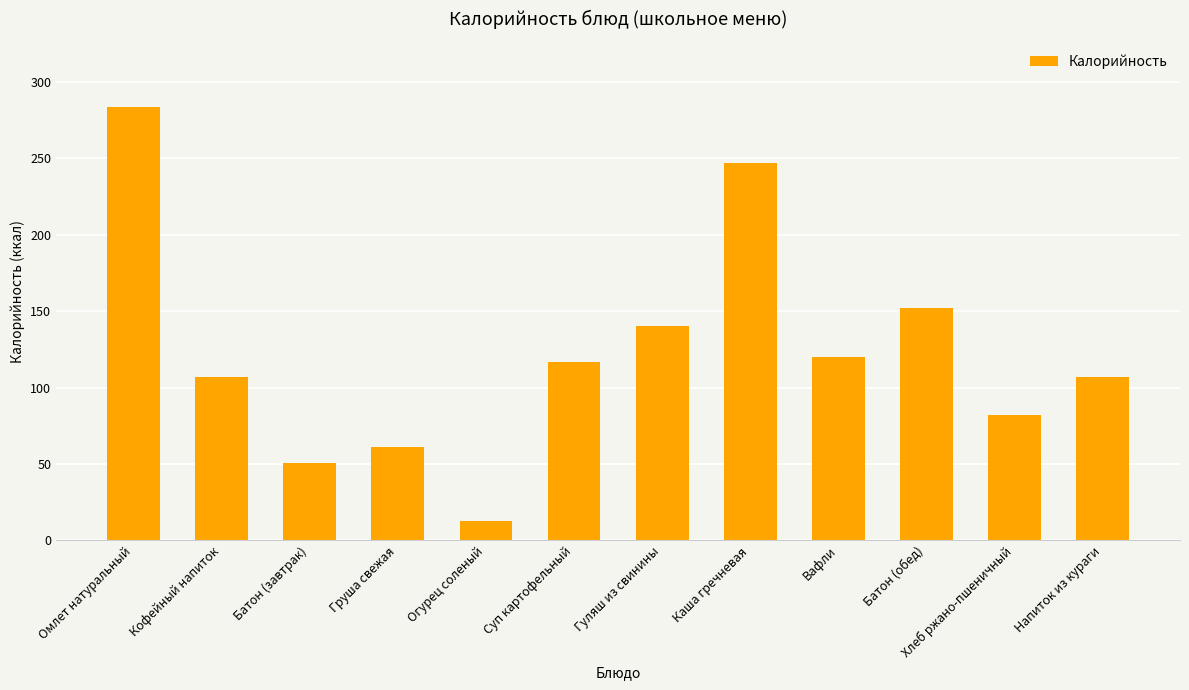

At which label is the value closest to 148?

Батон (обед)